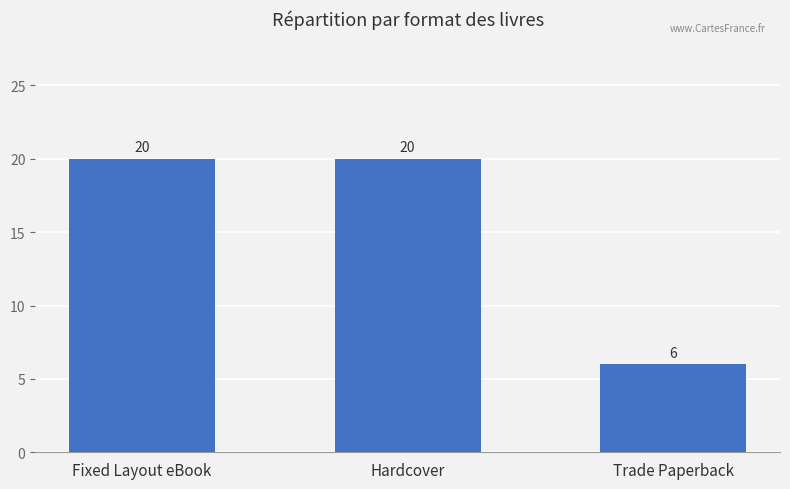

Approximately how many times larger is the value at Fixed Layout eBook compared to Hardcover?

1.0